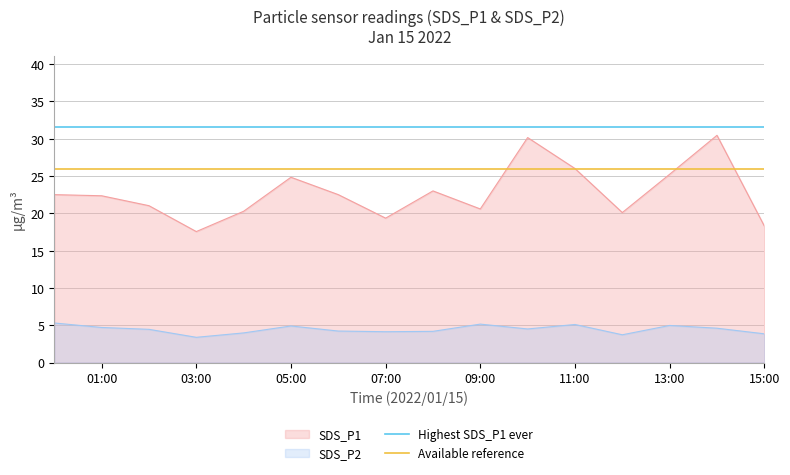

True or false: SDS_P2 has a value of 5.2 at 09:00.

True